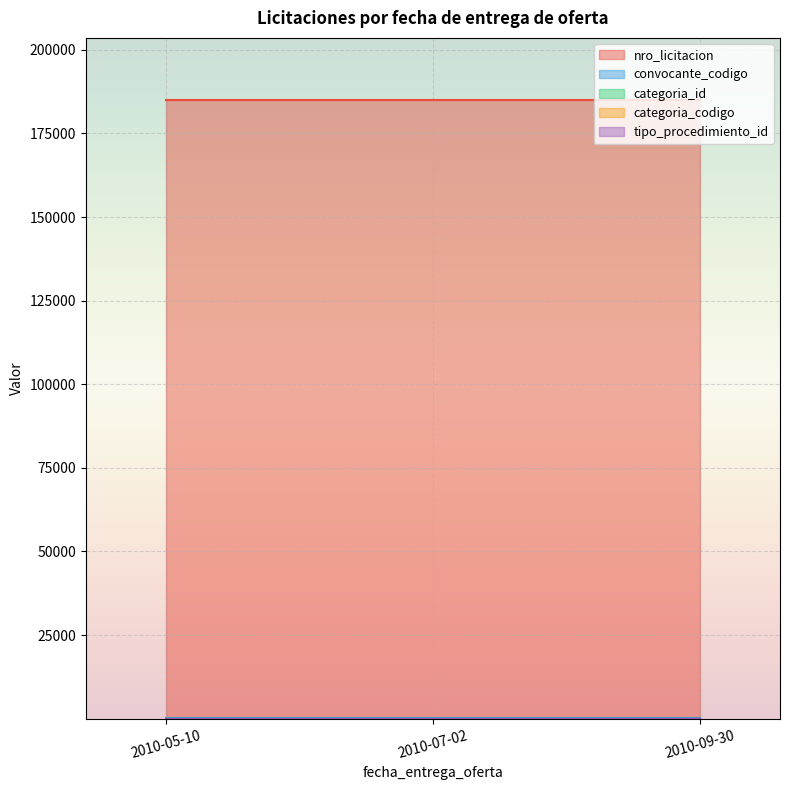

Reading left to right, transcribe all the data shown in this chart.

nro_licitacion: 185062	185062	185062
convocante_codigo: 163	163	163
categoria_id: 41	41	41
categoria_codigo: 25	25	25
tipo_procedimiento_id: 1	1	1